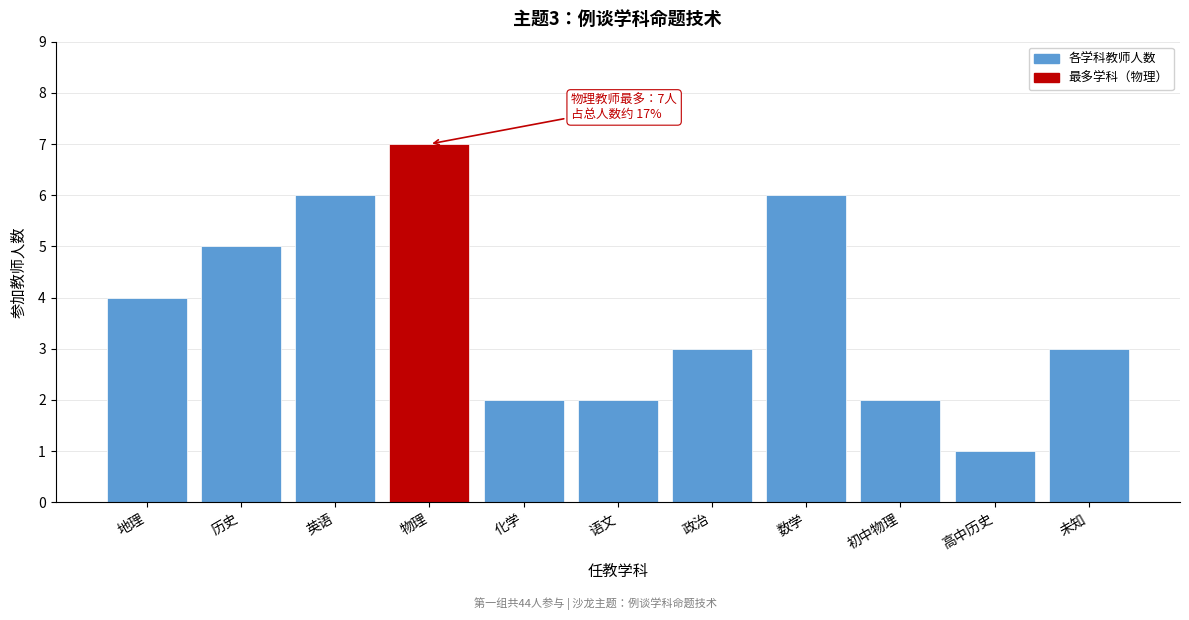

Reading left to right, list all the values displayed in this chart.

地理=4	历史=5	英语=6	物理=7	化学=2	语文=2	政治=3	数学=6	初中物理=2	高中历史=1	未知=3